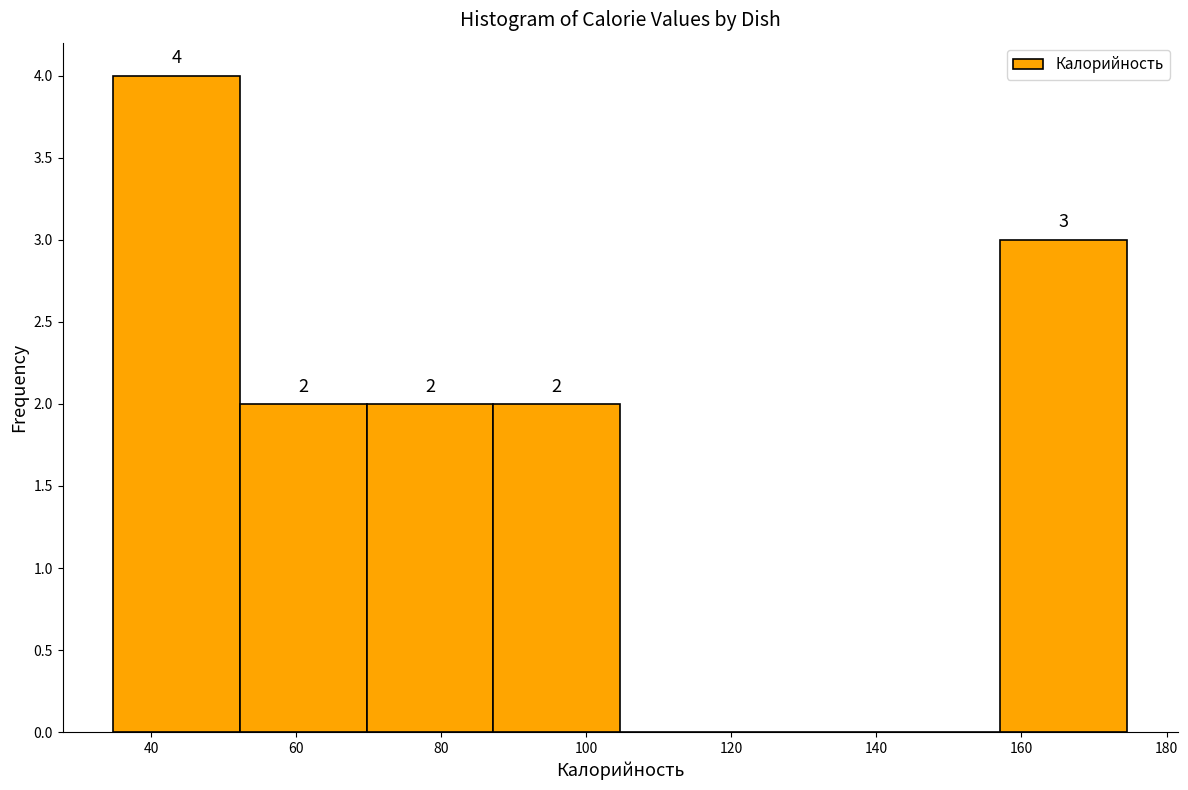

Which range on the x-axis has the tallest bar?

34 to 52